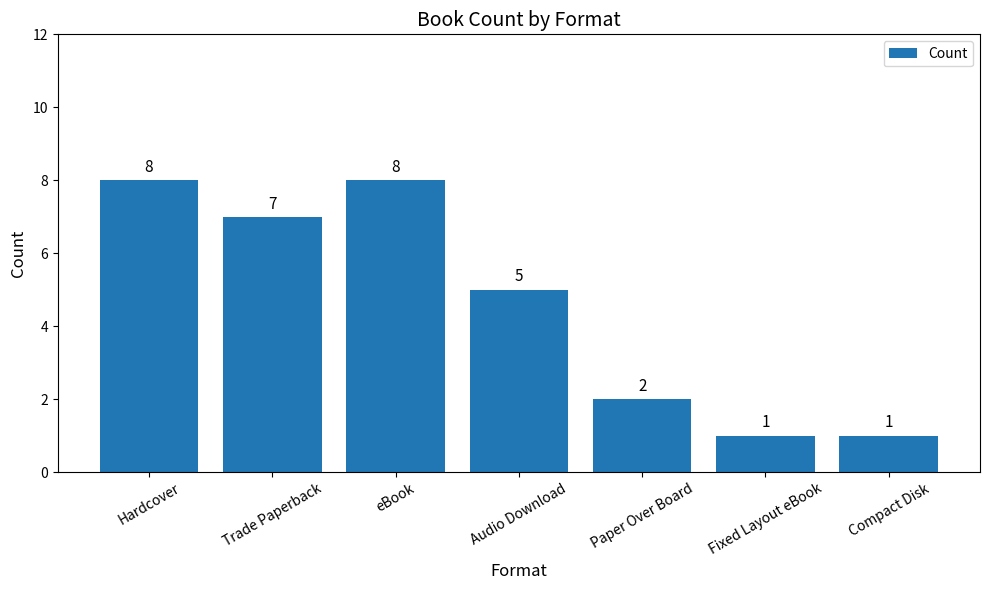

Which has a higher value, Compact Disk or Hardcover?

Hardcover